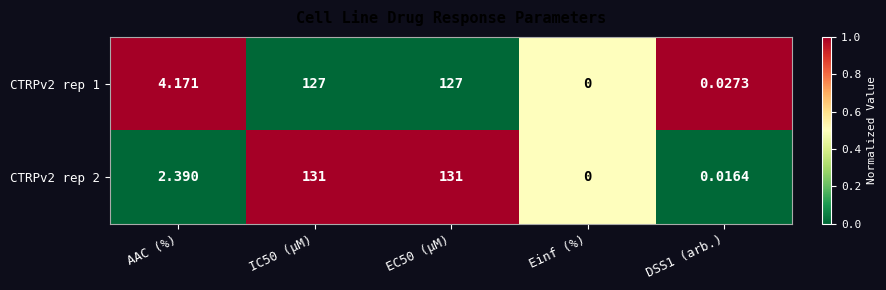

Where does the CTRPv2 rep 2 series first go above 2?

AAC (%)